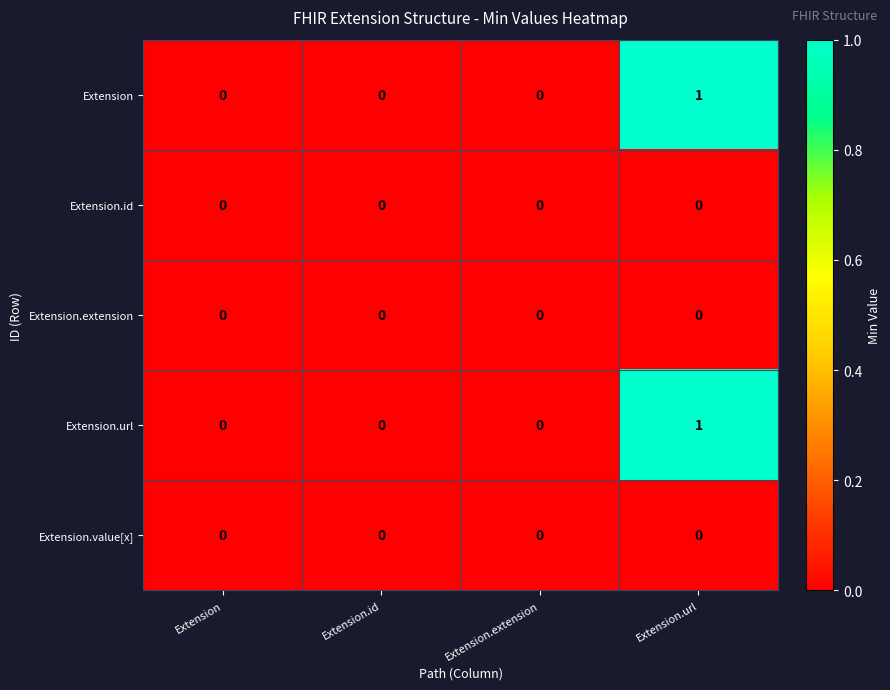

The Extension.value[x] series shows 0 at Extension. True or false?

True